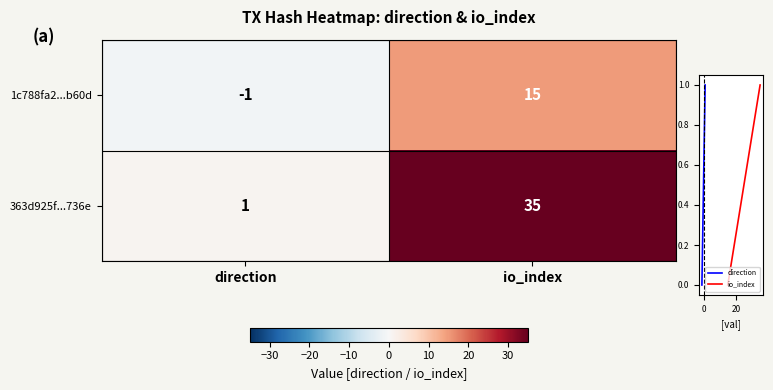

What is the highest value of the 1c788fa2...b60d series?

15